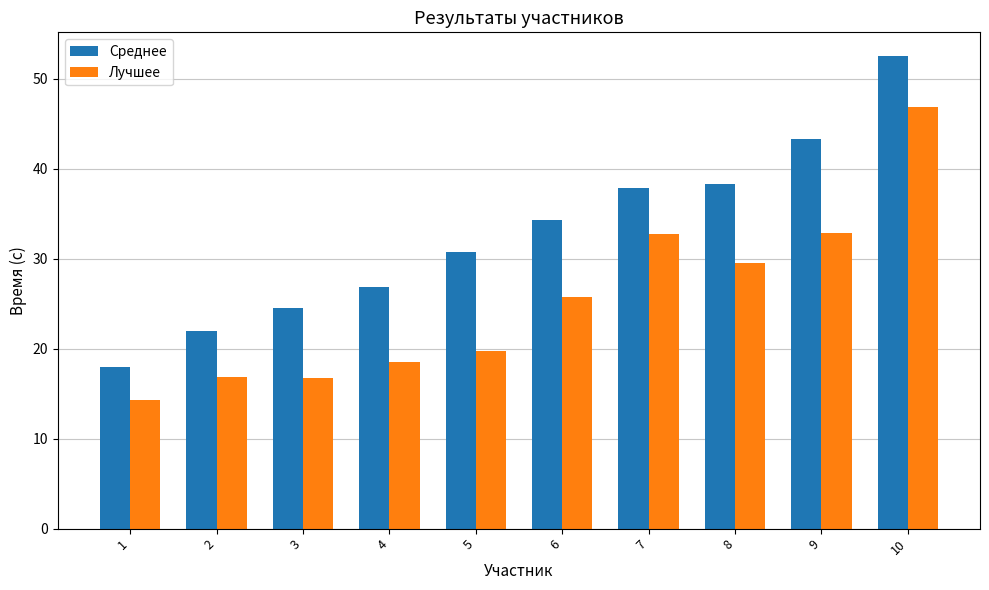

What is the average value of the Среднее series?

32.8